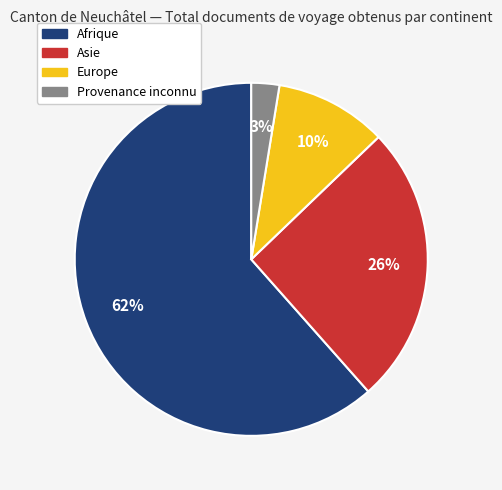

Is the sum of Europe and Afrique greater than half?

Yes